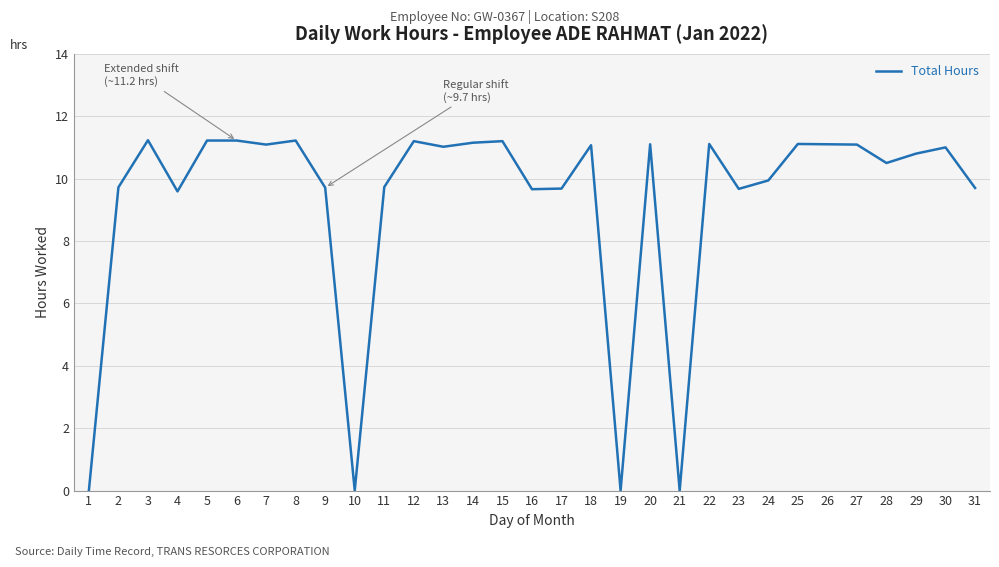

True or false: there are more than 0 points higher than both neighbors.

True